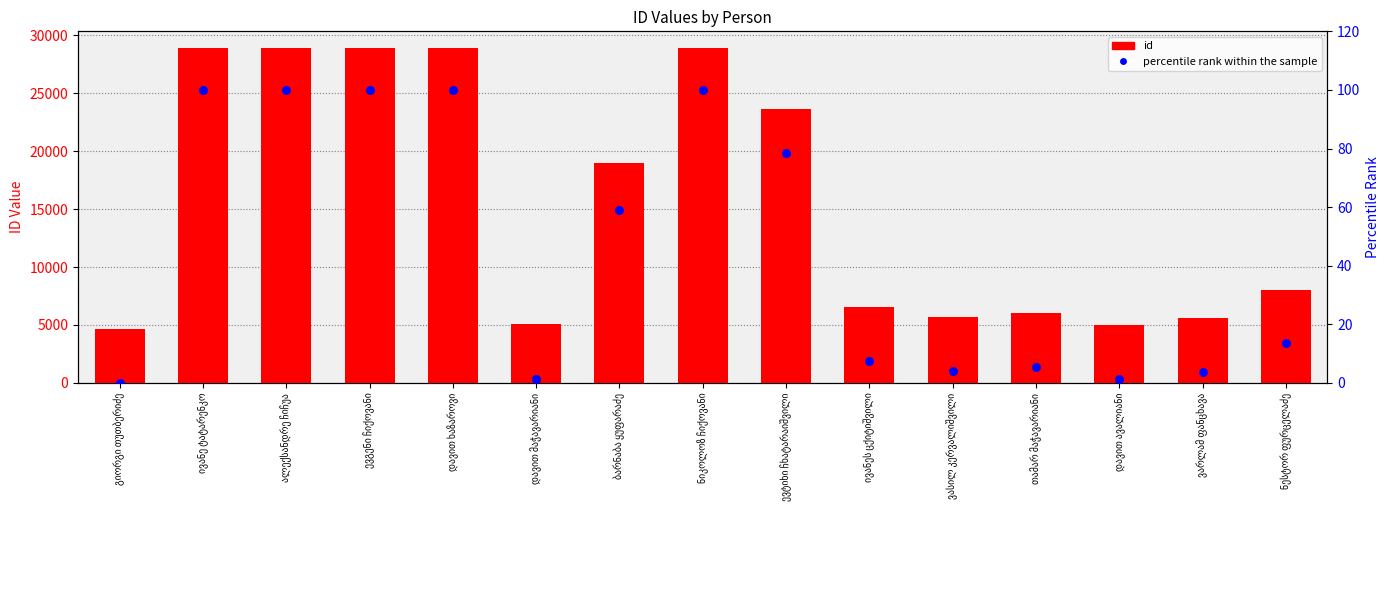

Which series has the largest total across all categories?

id